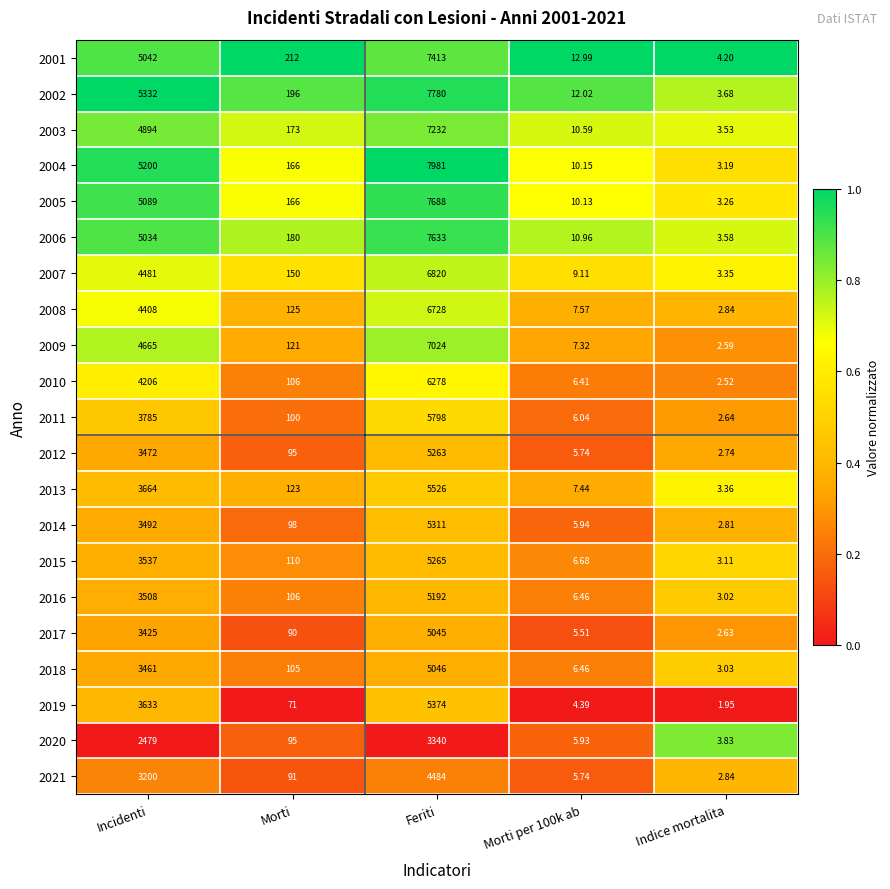

Which category has the highest value in the 2005 series?

Feriti